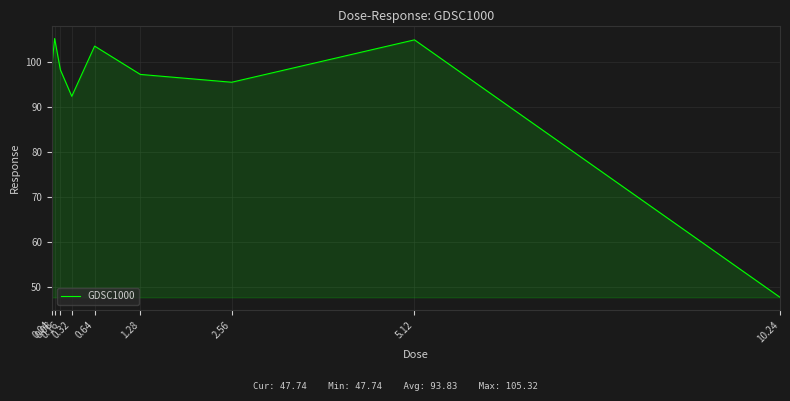

Where does the data first go above 98?

0.04